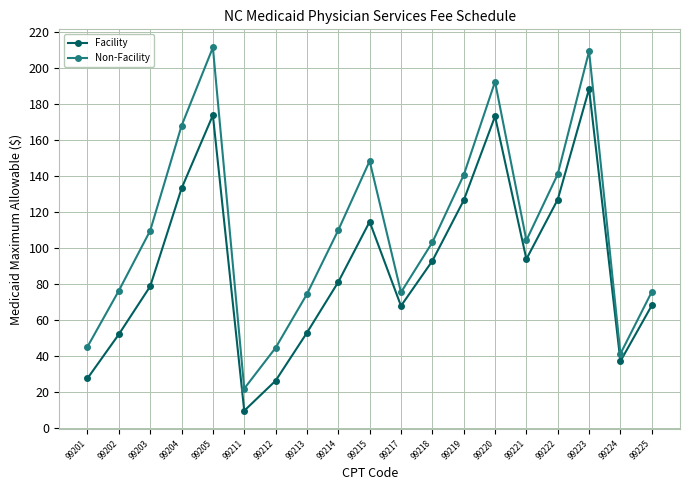

True or false: Non-Facility and Facility cross at least once.

False